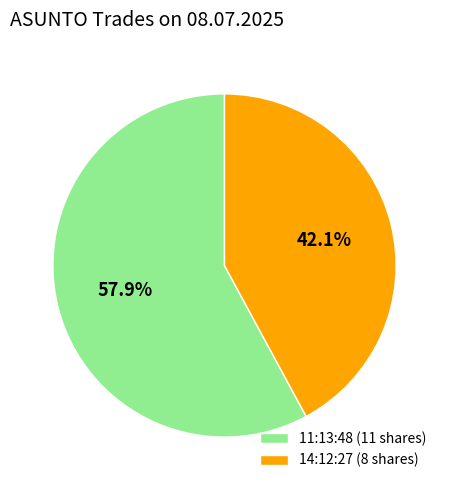

To the nearest percent, what is the difference between the 14:12:27 and 11:13:48 slice percentages?

16%